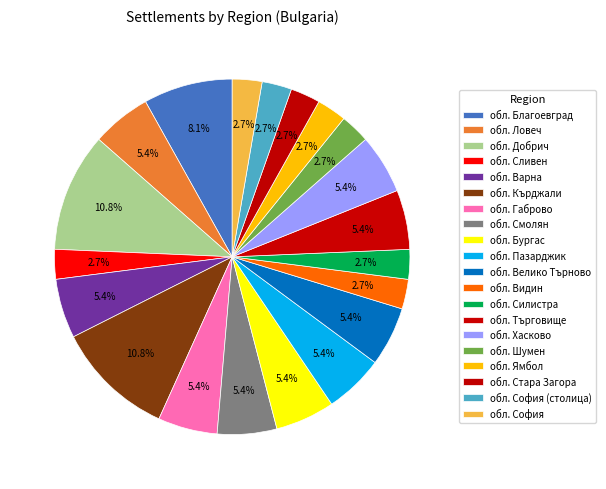

Which has a higher value, обл. Видин or обл. Смолян?

обл. Смолян